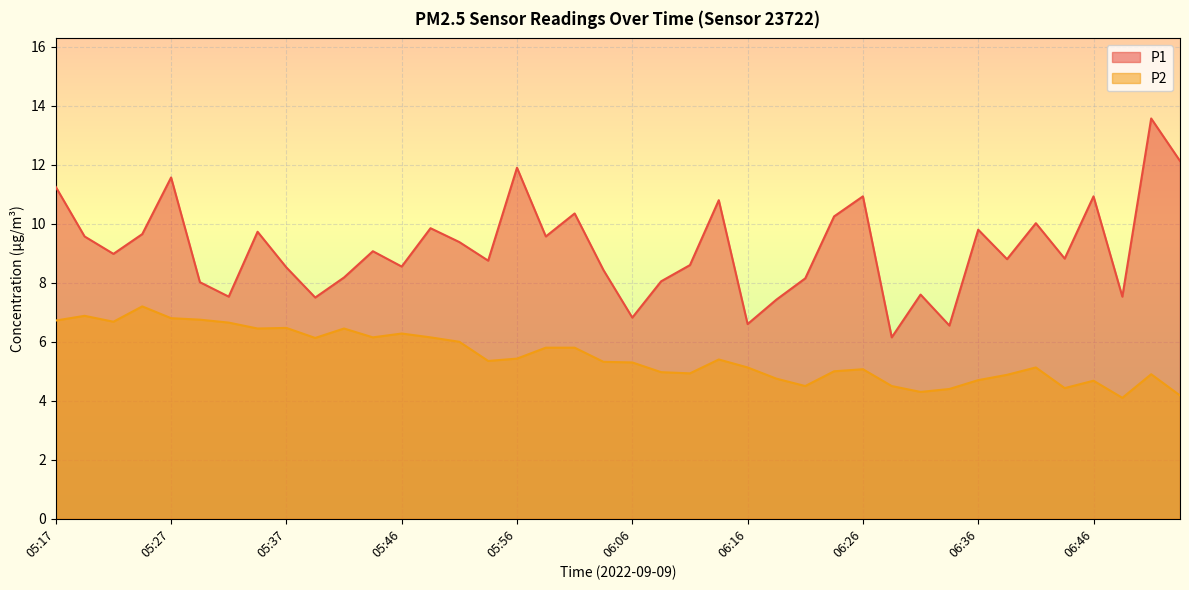

Which series has the widest spread of values?

P1